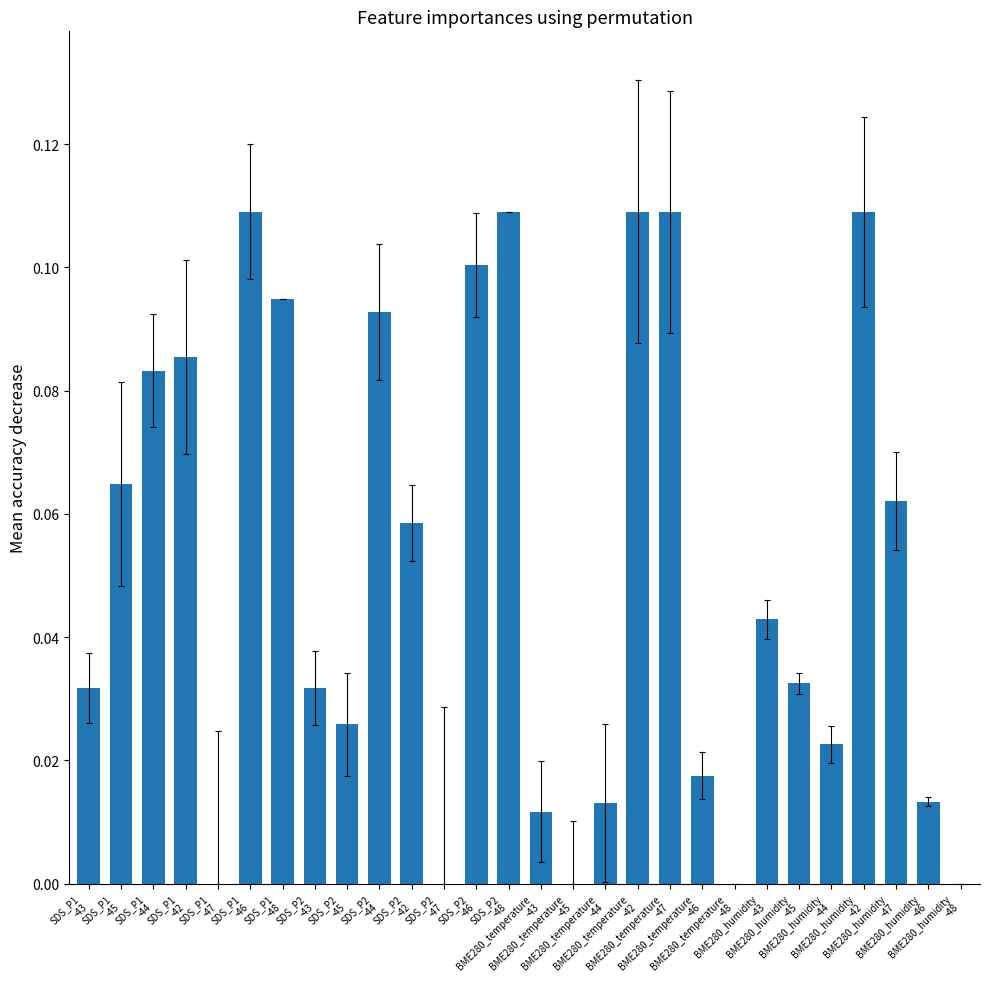

The chart shows a value of 0.1 at SDS_P1
-47. True or false?

False